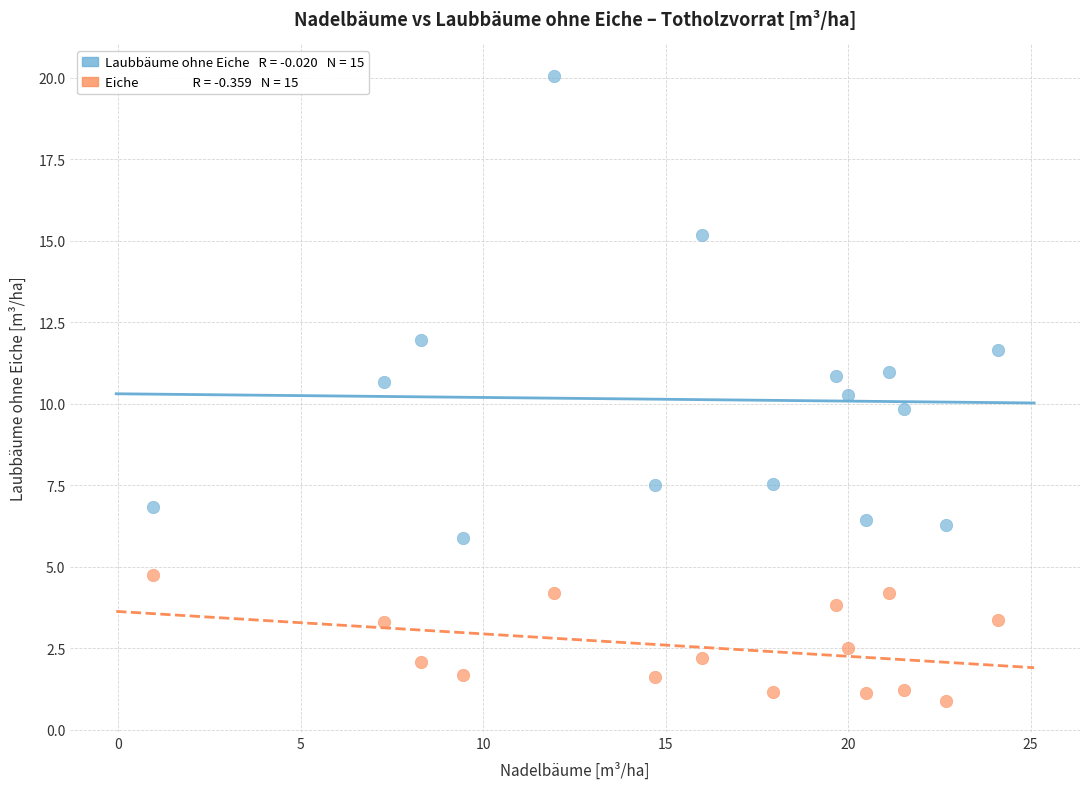

Across all data points, what is the range of X values (max minus min)?

23.2